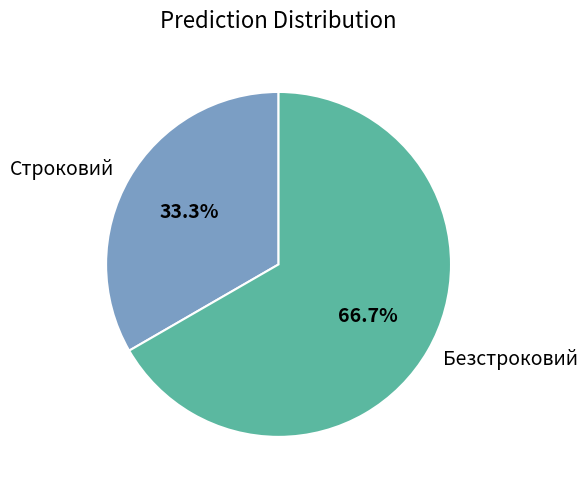

How many slices are in this pie chart?

2